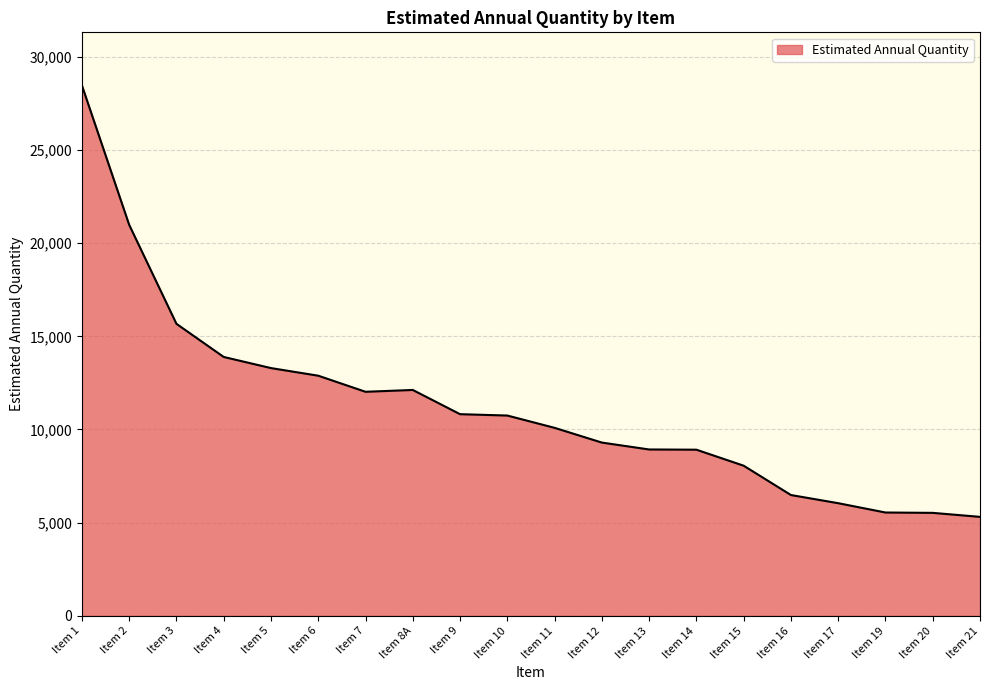

Approximately how many times larger is the value at Item 20 compared to Item 2?

0.3